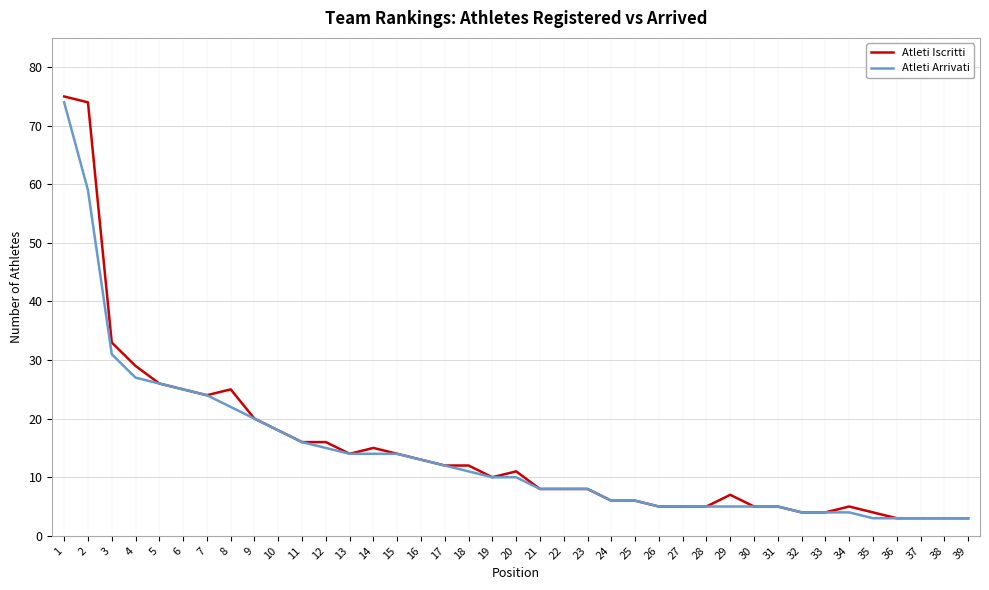

What is the sum of all Atleti Iscritti values?

579